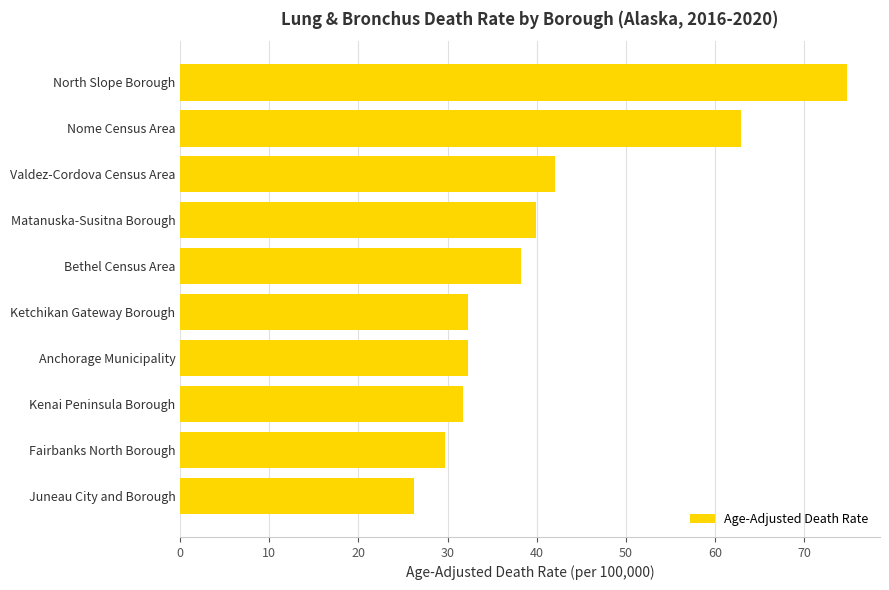

What is the maximum value shown in the chart?

74.8